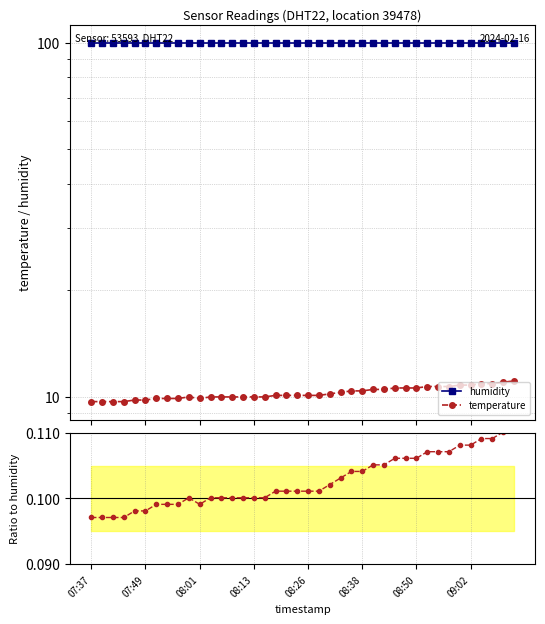

Is this an area chart (filled region under the line)?

No